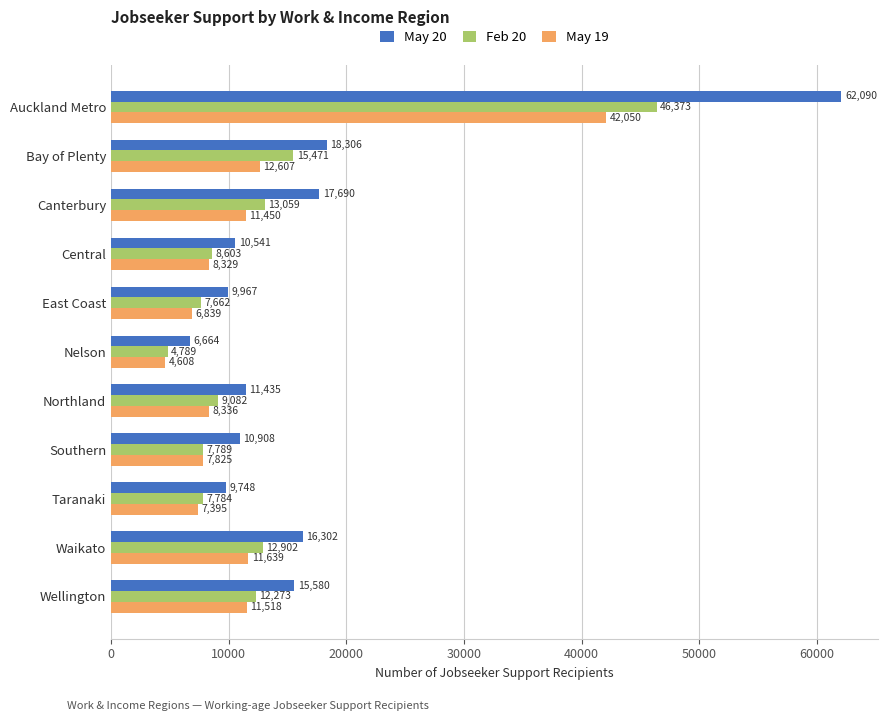

What is the approximate value of May 19 at Northland, to the nearest 100?

8300